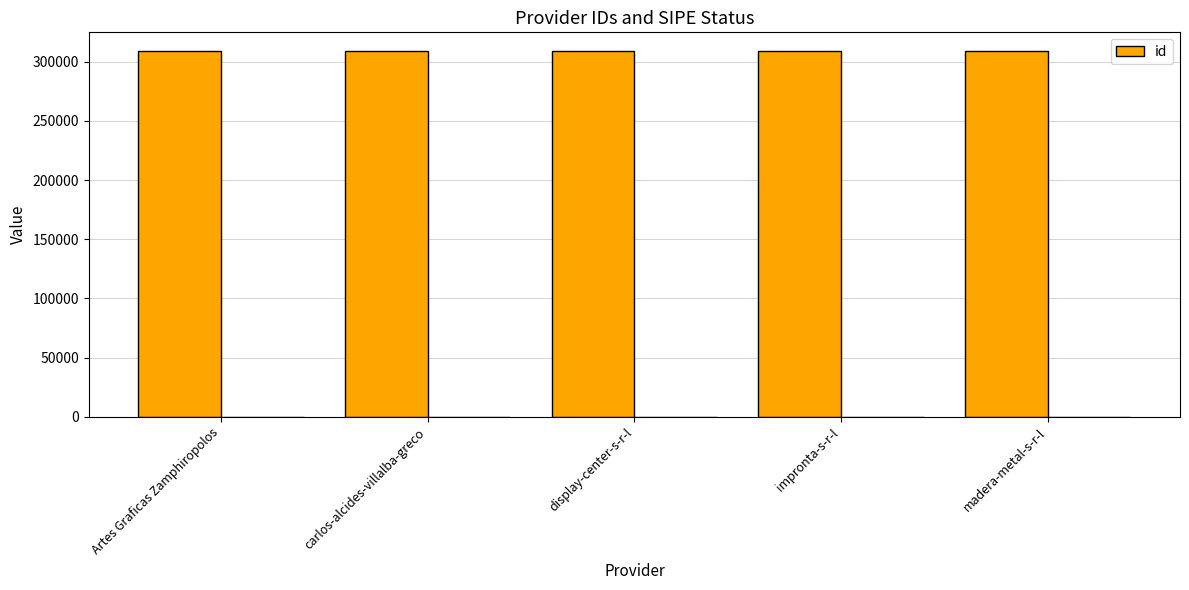

Reading right to left, list all the values displayed in this chart.

309273	309275	309272	309274	309271